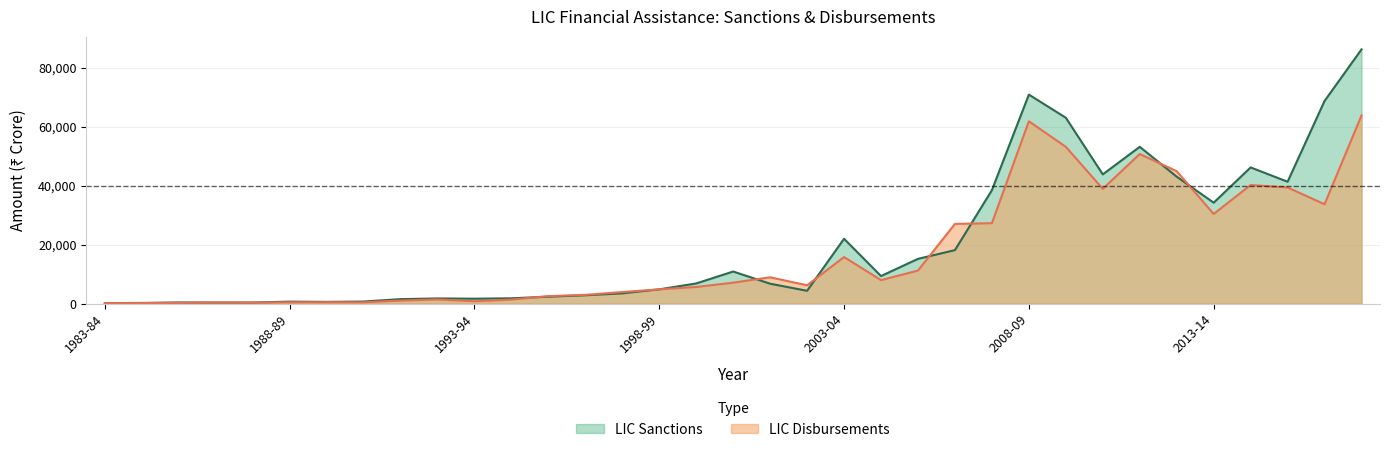

True or false: LIC Sanctions has a value of 22383 at 2008-09.

False